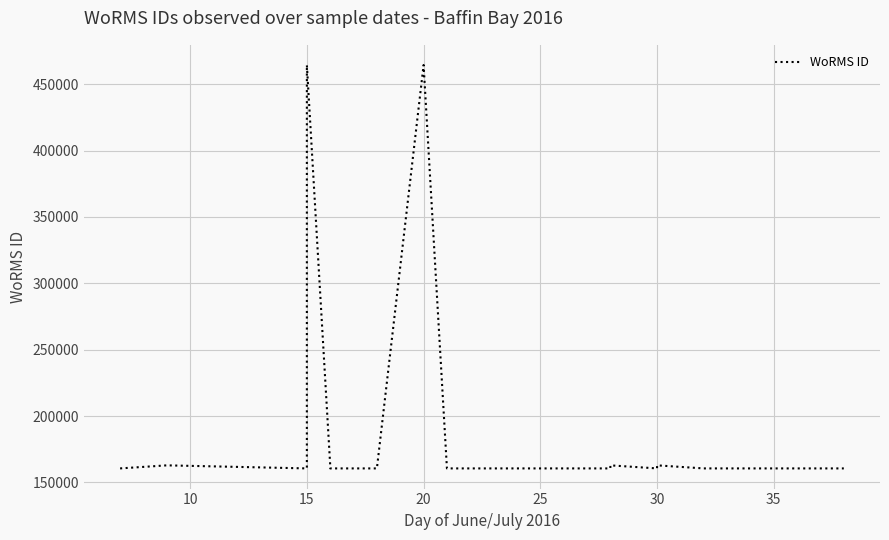

True or false: the data shows 274794 at 8.

False